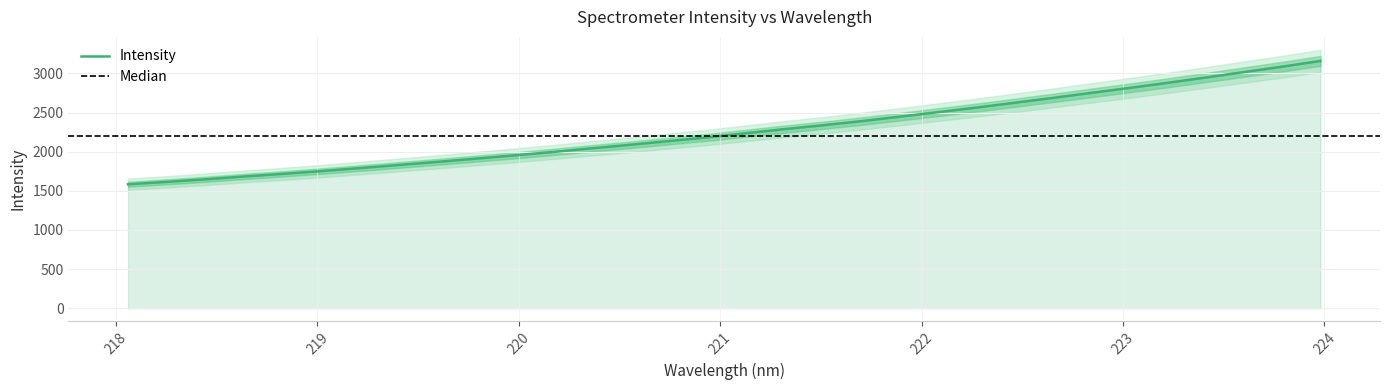

The chart shows a value of 633.1 at 222.6447. True or false?

False